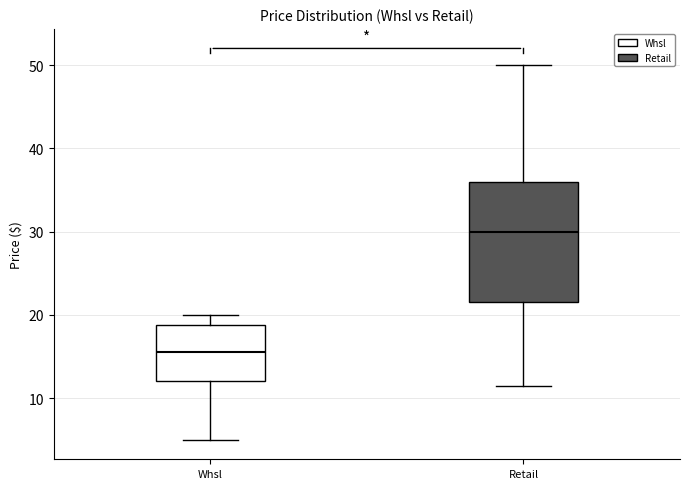

Reading left to right, transcribe this box plot: for each box, give where its median line is, the range the box spans, and where its two whiskers end, as read against the y-axis. The values are not printed on the chart, so give them approximately, as read against the axis.

Whsl: median 16, box 12 to 19, whiskers 5 to 20
Retail: median 30, box 21 to 36, whiskers 11 to 50